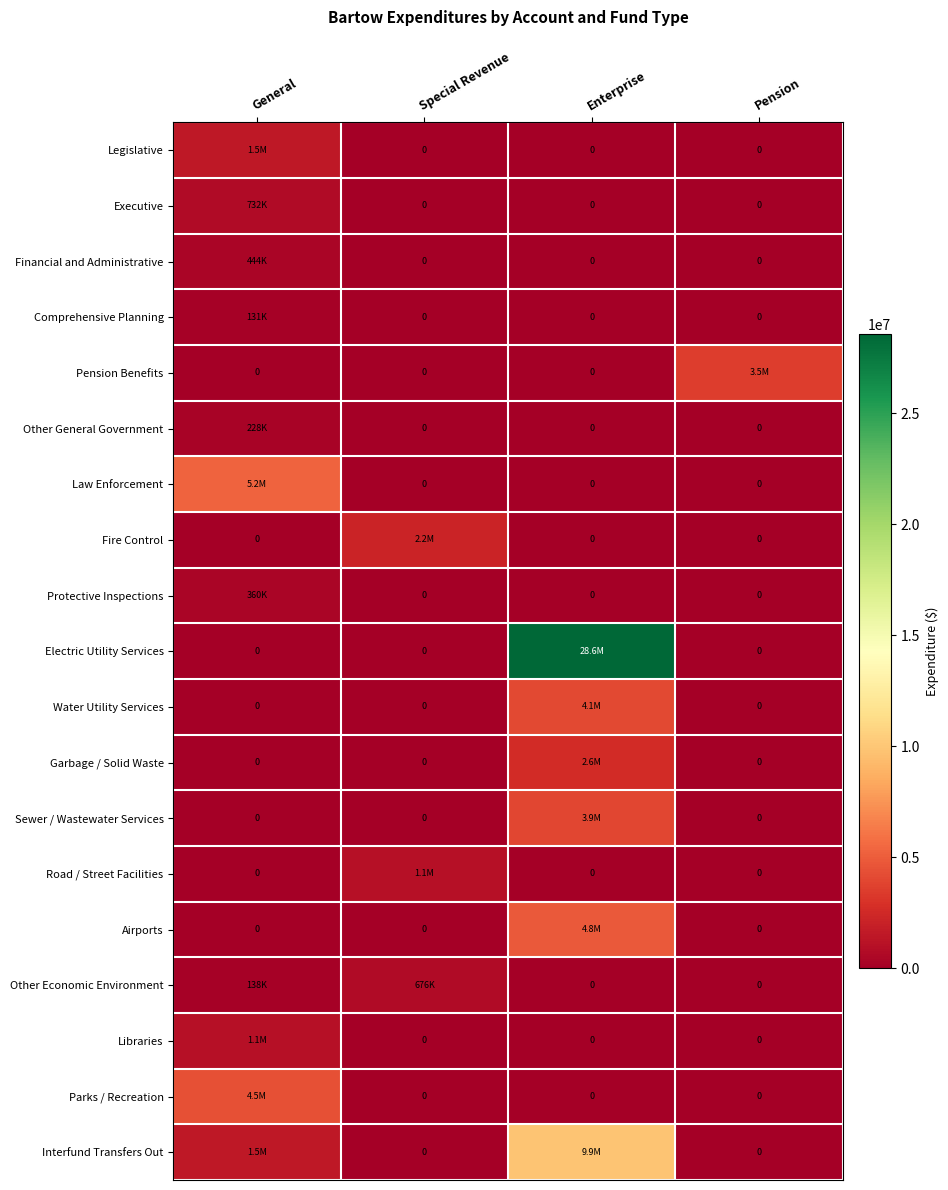

Which series changed the most between Special Revenue and Enterprise?

Electric Utility Services